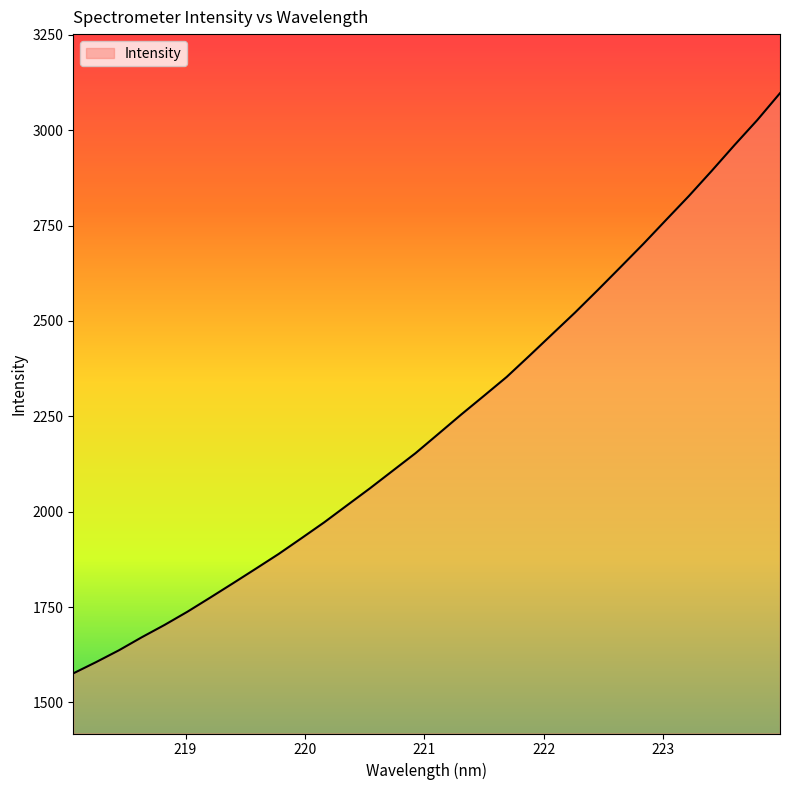

What is the maximum value shown in the chart?

3097.0